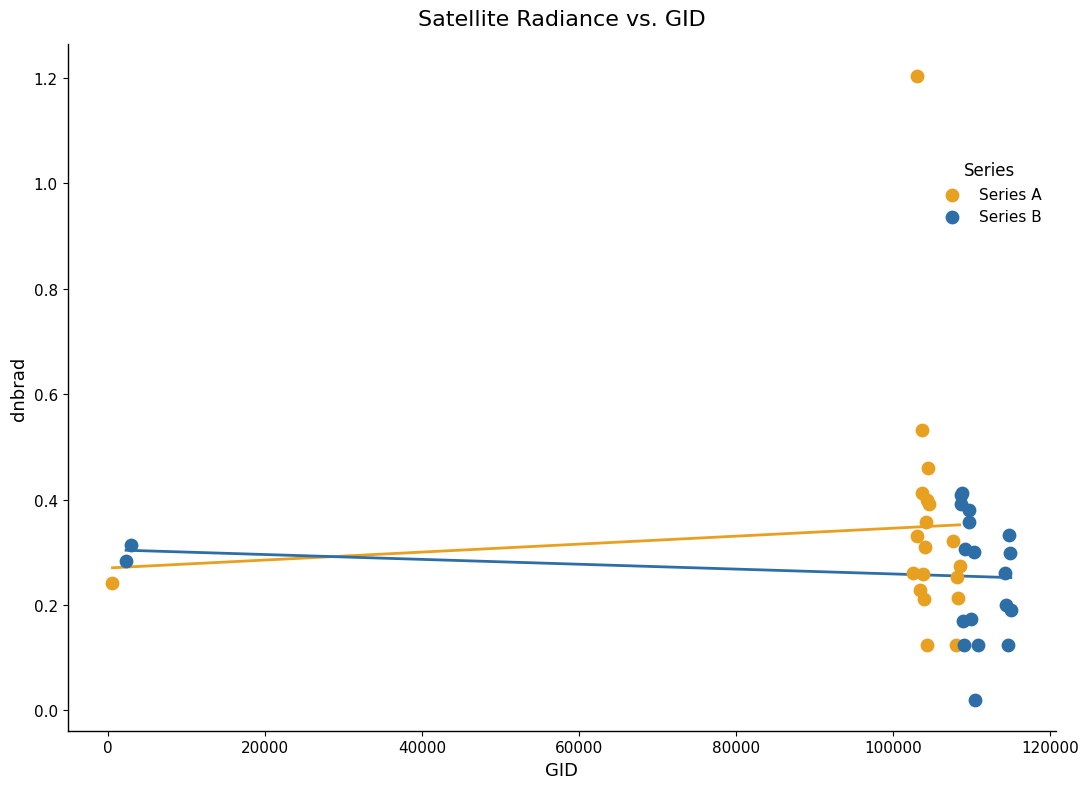

Which series contains the lowest Y value?

Series B